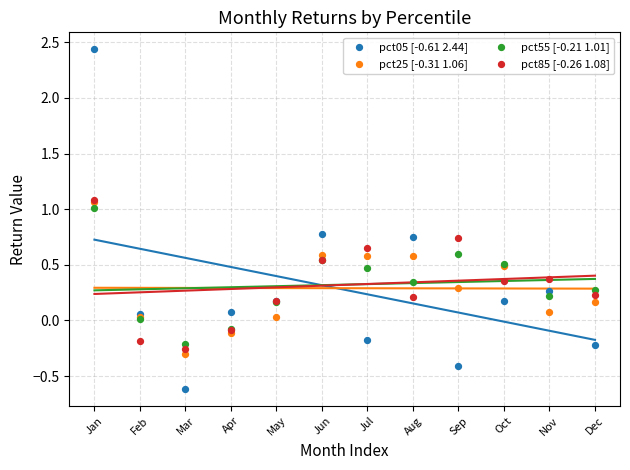

Which series reaches the maximum Y coordinate?

pct05 [-0.61 2.44]